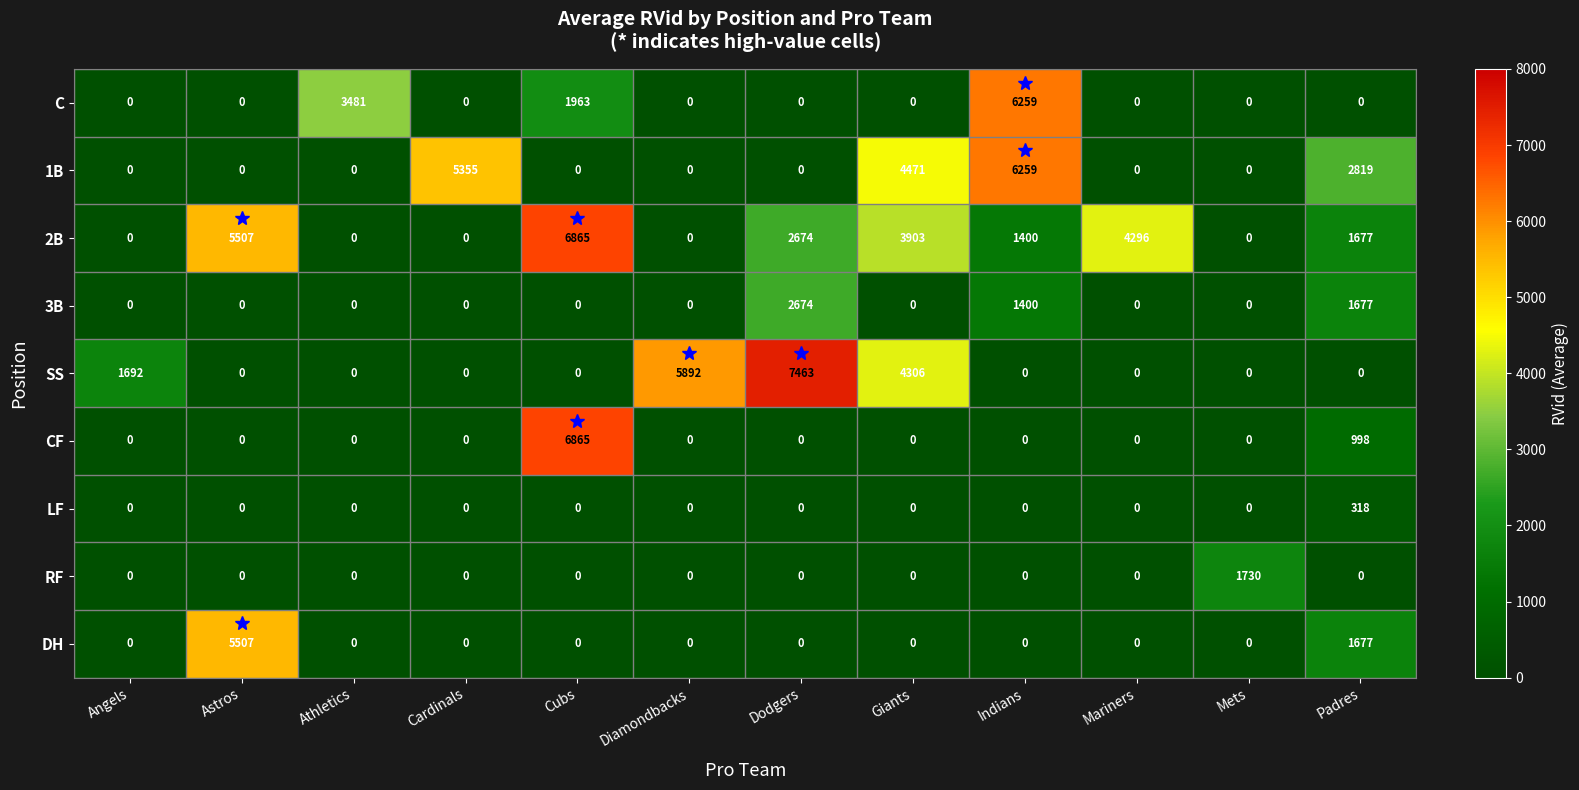

Count the 1B values in the range 0 to 4471.

10